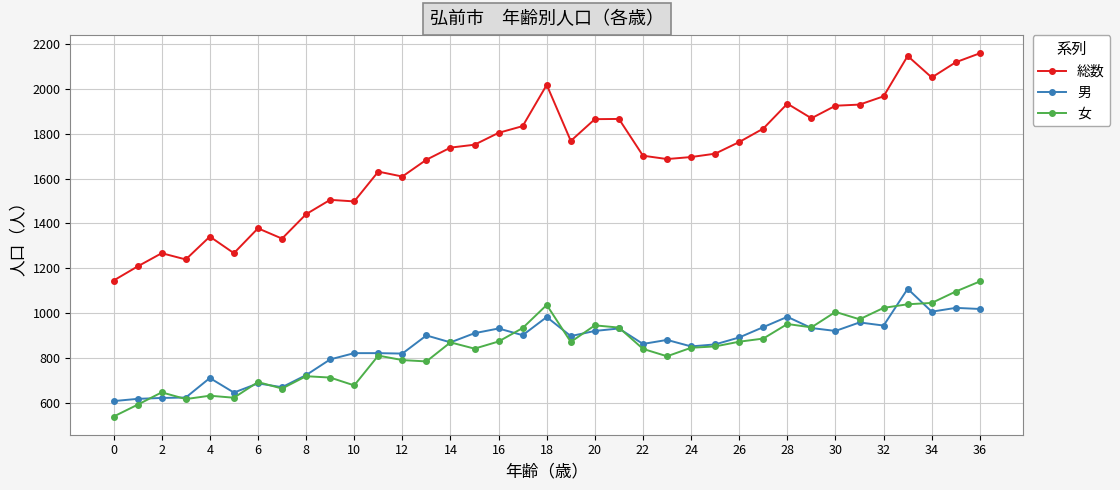

Does the chart have visible grid lines?

Yes